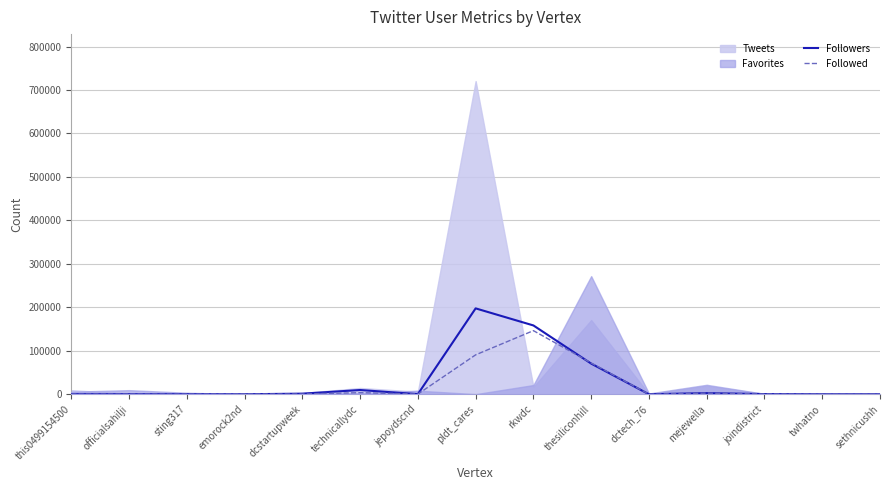

What is the highest value of the Followed series?

146378